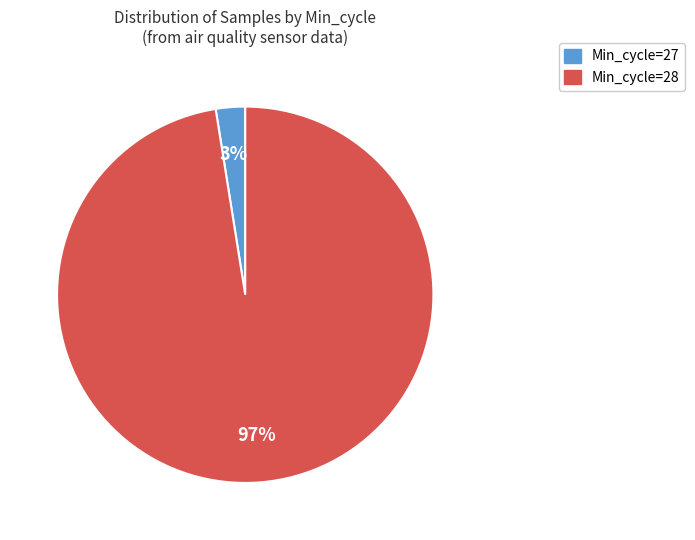

To the nearest percent, what is the average slice percentage?

50%